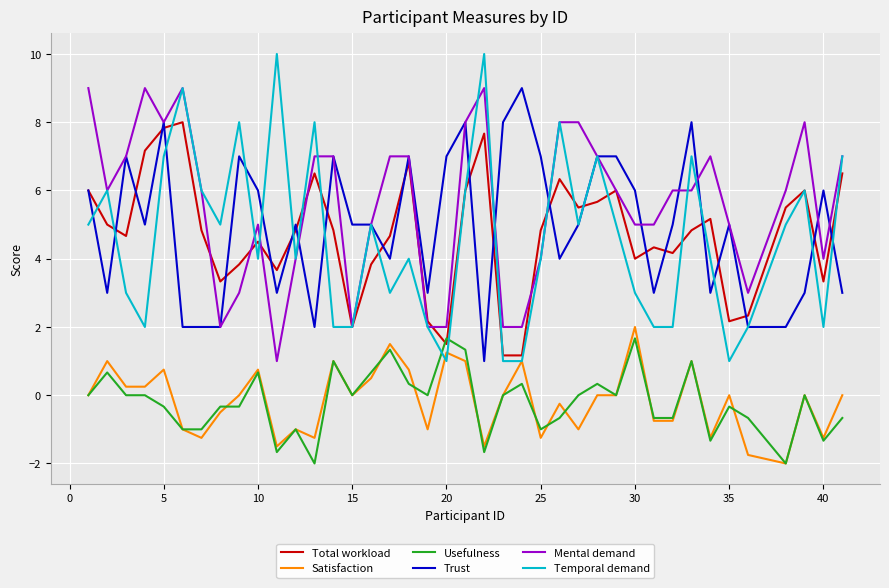

True or false: Mental demand and Usefulness cross at least once.

False